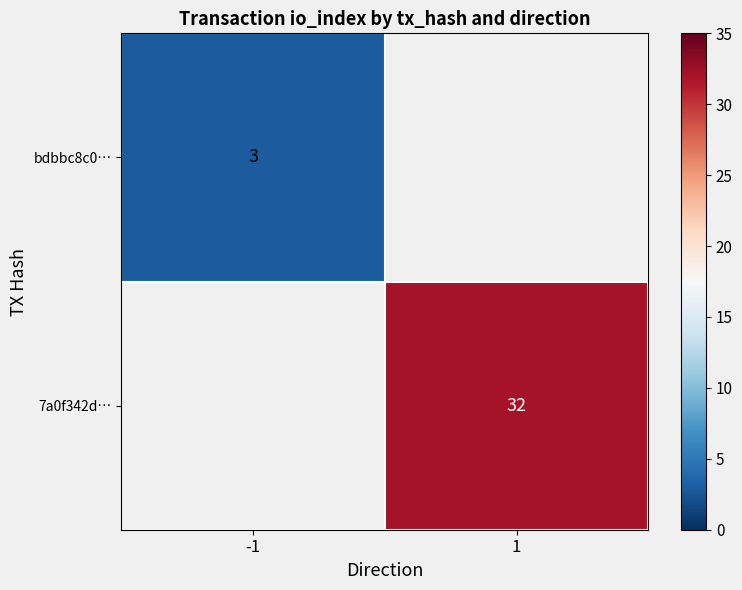

The bdbbc8c0… series shows 3 at -1. True or false?

True